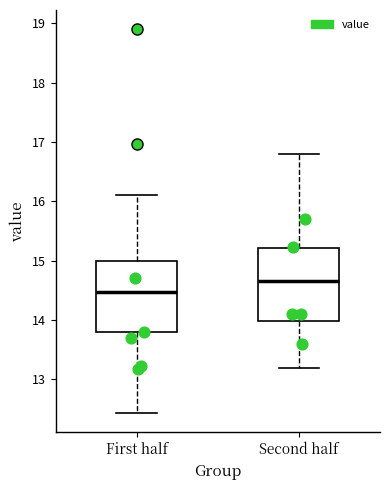

Which box's median line is the highest?

Second half